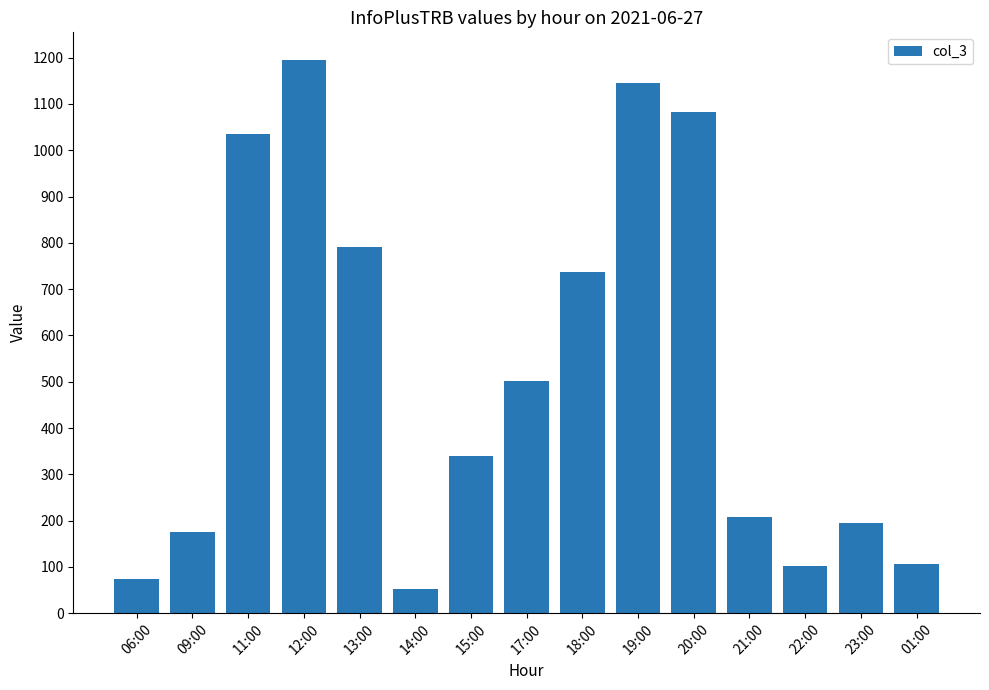

What is the label of the 11th bar from the right?

13:00